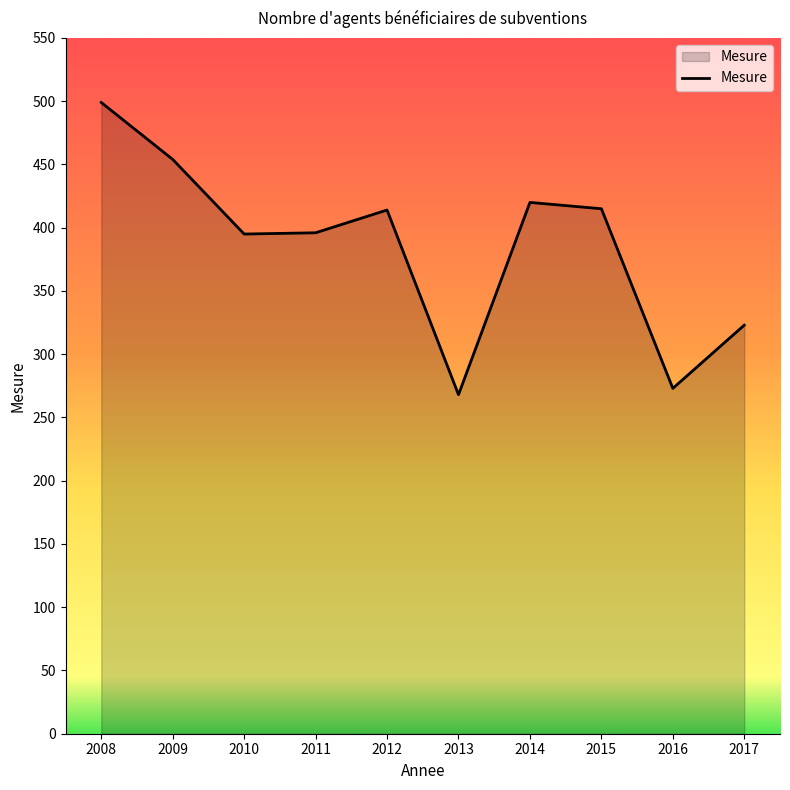

Does the chart have visible grid lines?

No